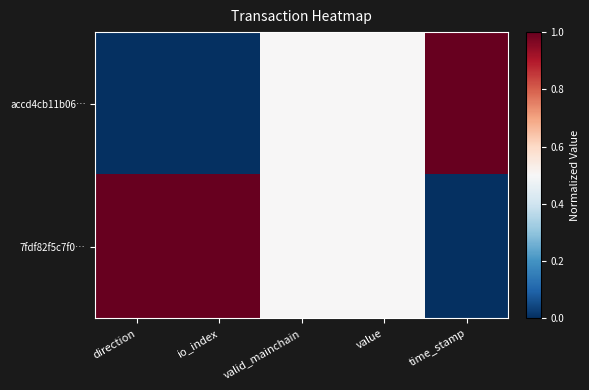

Which series changed the most between valid_mainchain and time_stamp?

accd4cb11b06…